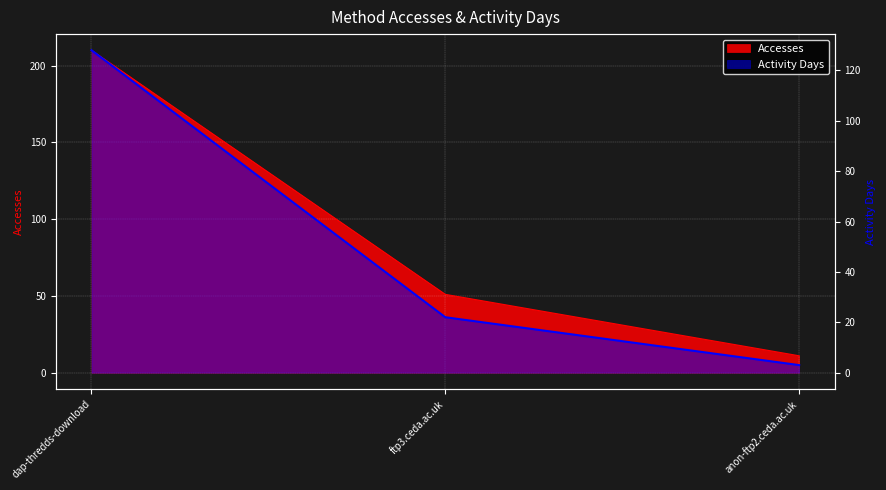

How many categories are shown in the chart?

3